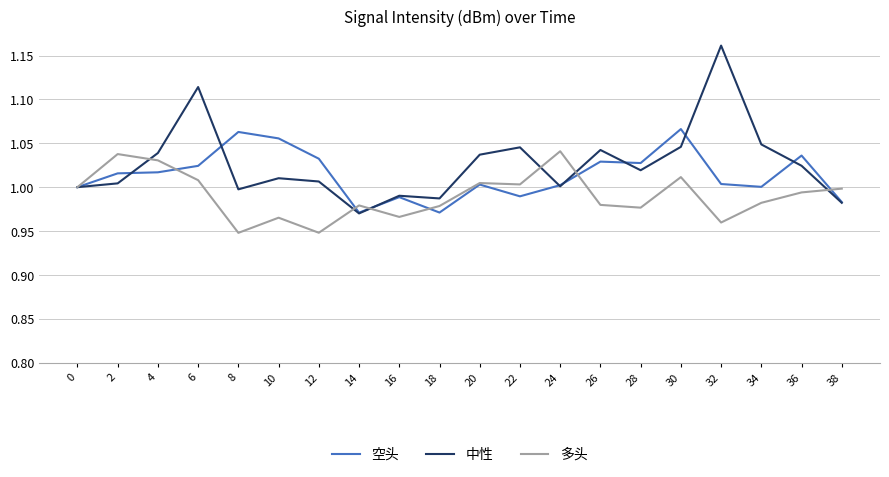

Which series has the largest total across all categories?

中性